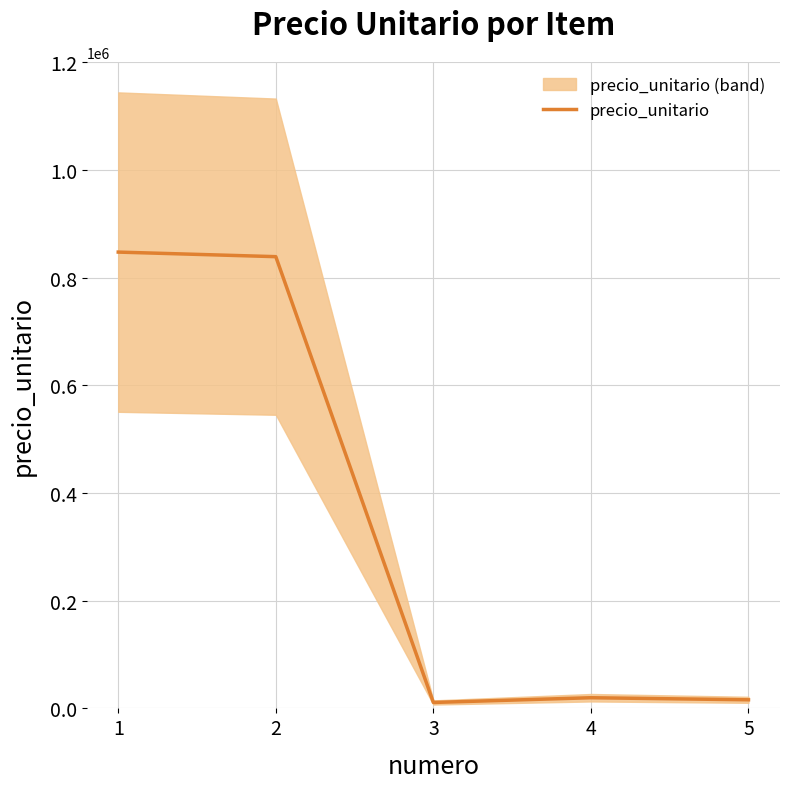

Rank the categories by value from highest to lowest.

1, 2, 4, 5, 3